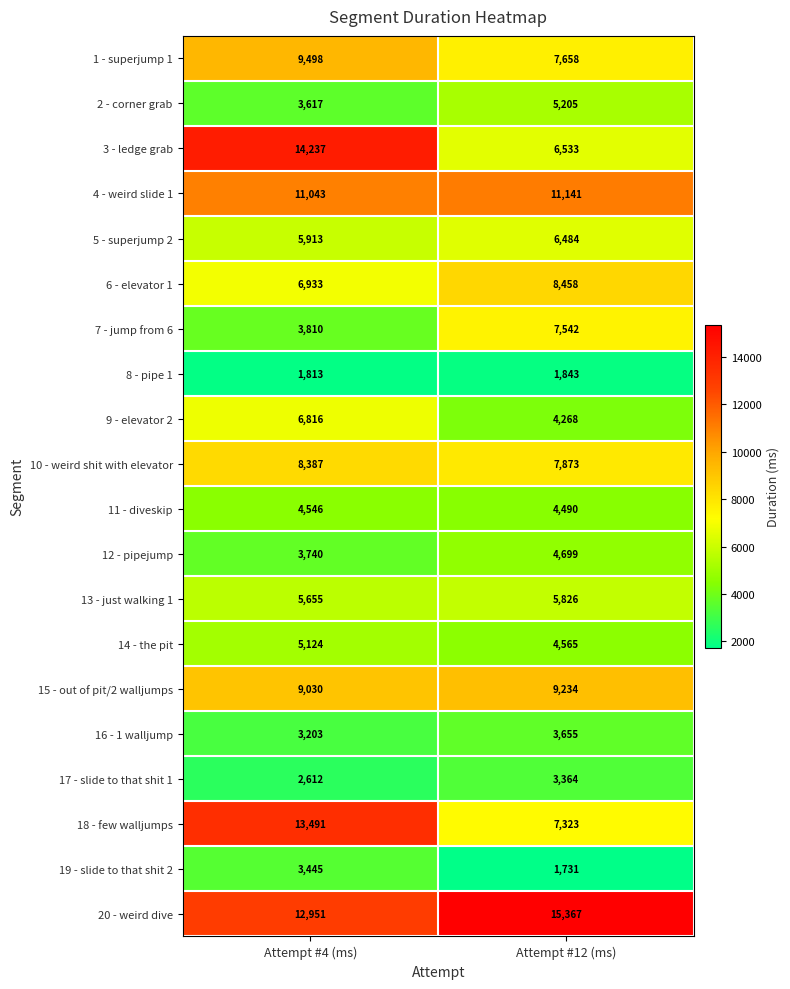

What is the total value across all series at Attempt #12 (ms)?

127259